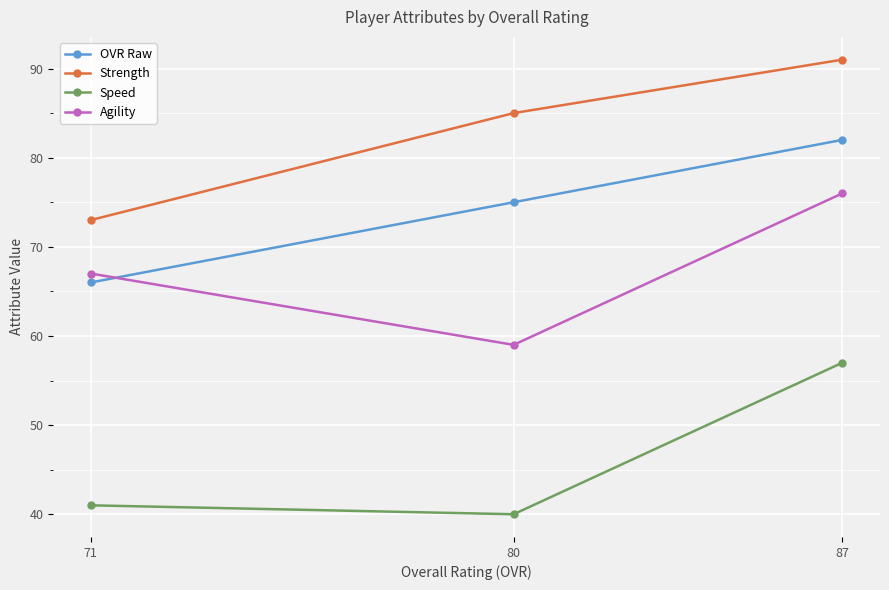

Between 71 and 80, which series saw the biggest shift?

Strength